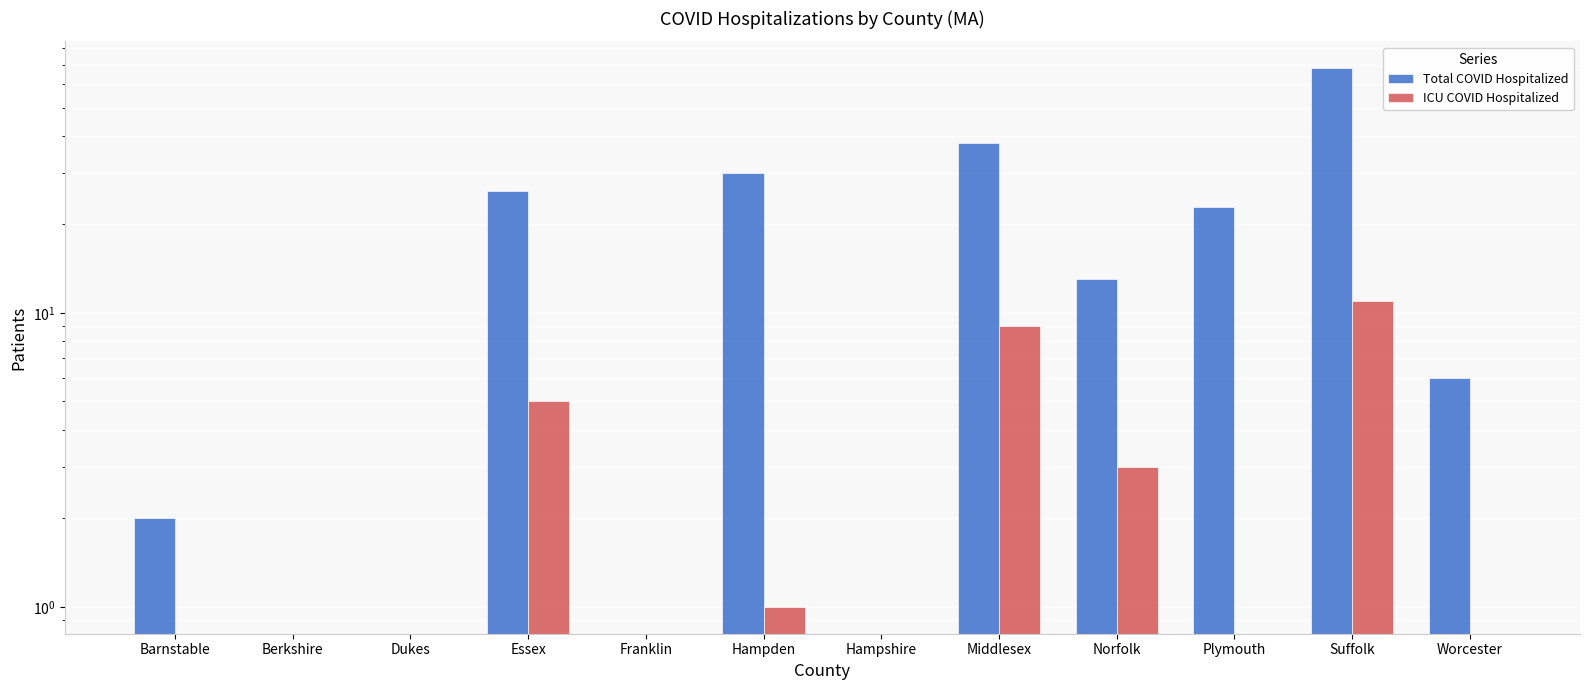

What is the sum of the Total COVID Hospitalized values at Suffolk and Essex?

94